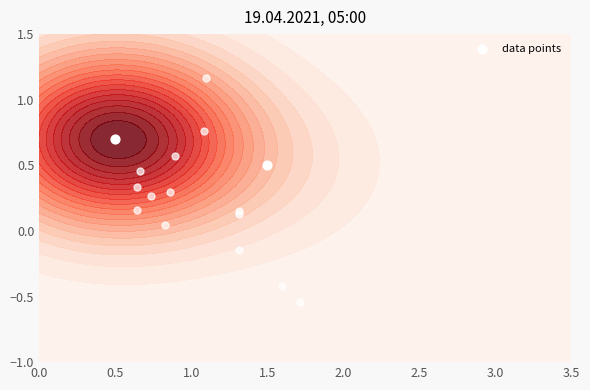

What is the greatest value displayed?

0.7